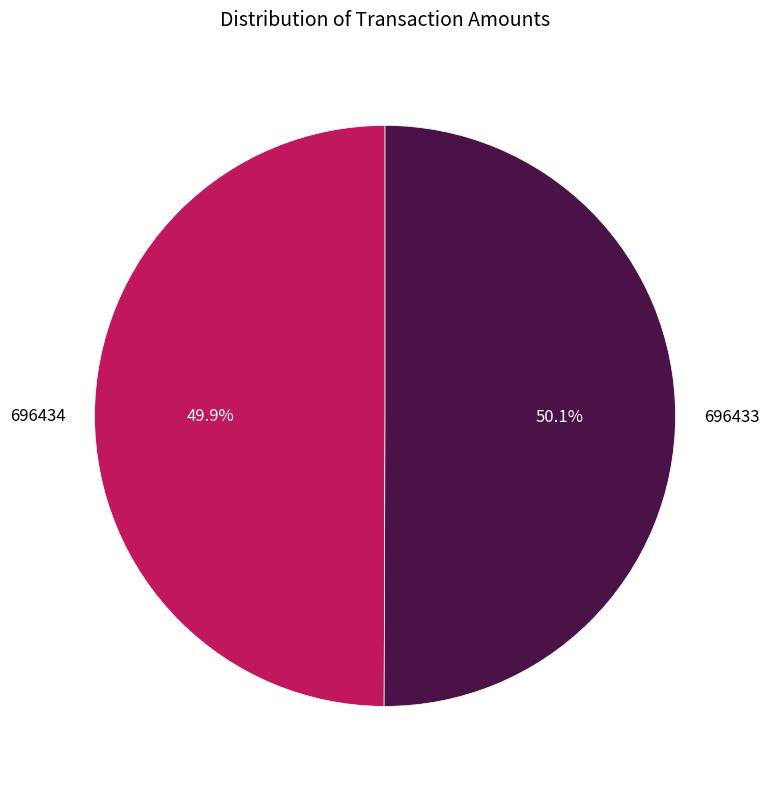

Does any single category account for the majority?

Yes